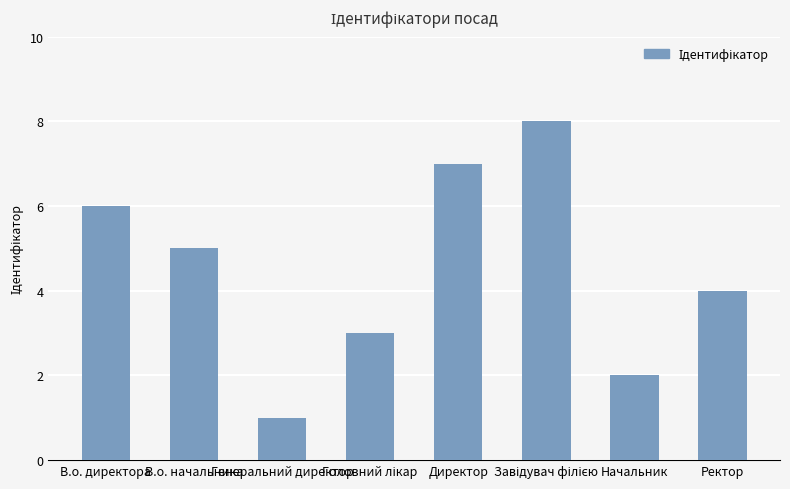

The chart shows a value of 7 at Директор. True or false?

True